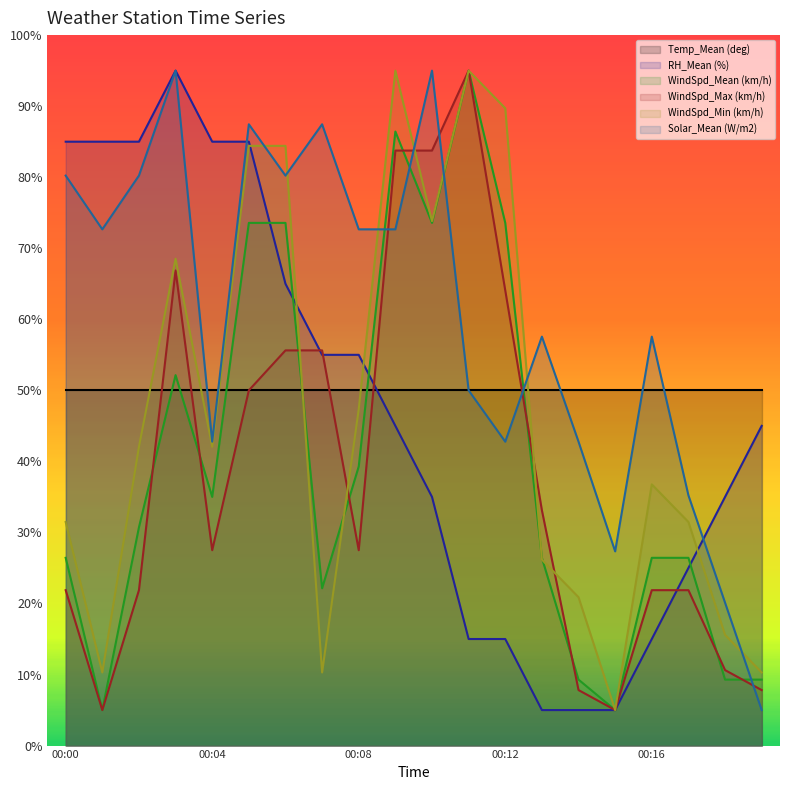

What are all the series names shown in the legend?

Temp_Mean (deg), RH_Mean (%), WindSpd_Mean (km/h), WindSpd_Max (km/h), WindSpd_Min (km/h), Solar_Mean (W/m2)